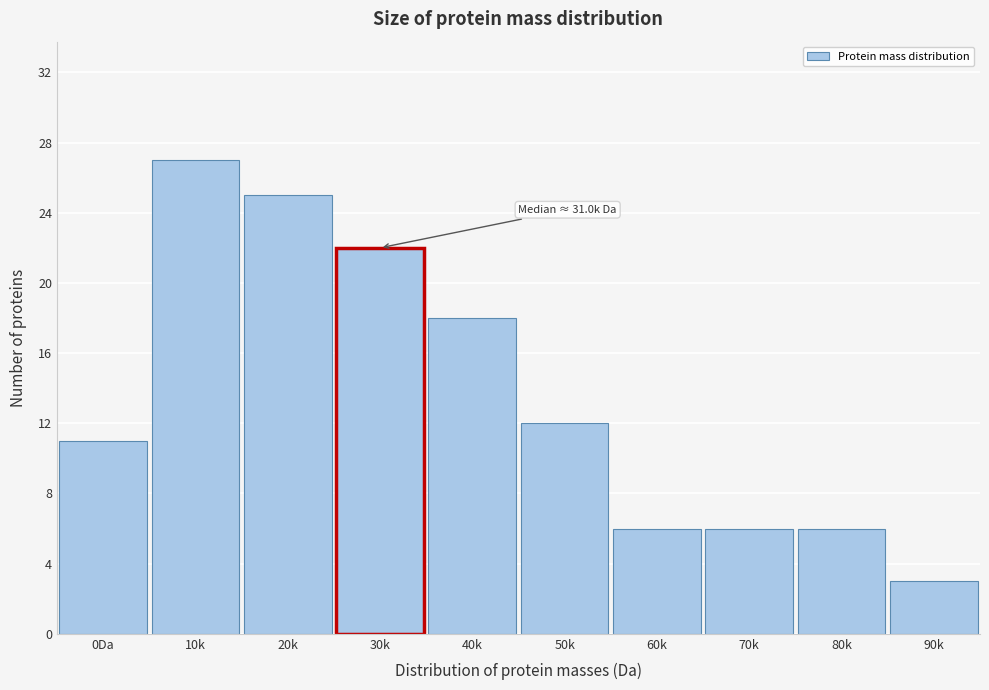

Reading left to right, list all the values displayed in this chart.

11	27	25	22	18	12	6	6	6	3